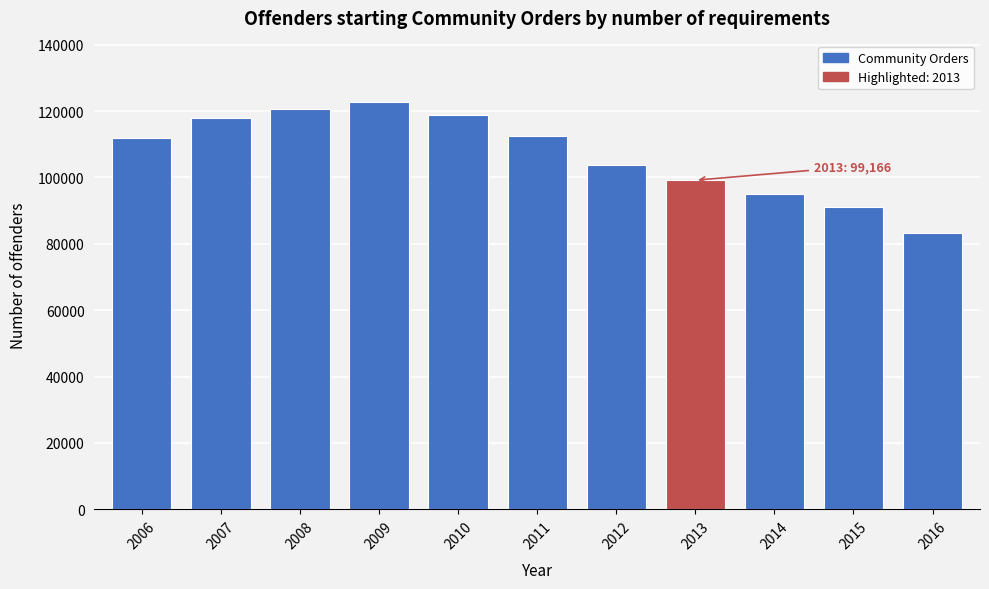

Reading right to left, list all the values displayed in this chart.

83258	91224	94878	99166	103759	112571	118696	122796	120743	117860	111752